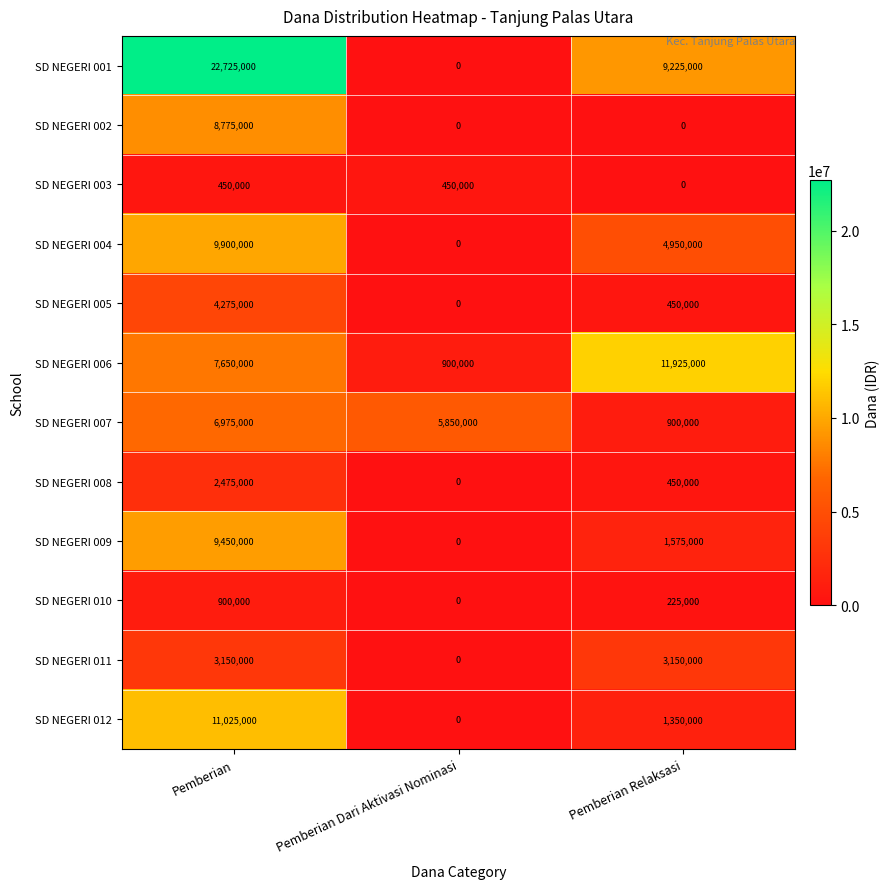

How many SD NEGERI 004 values are between 0 and 9900000?

3